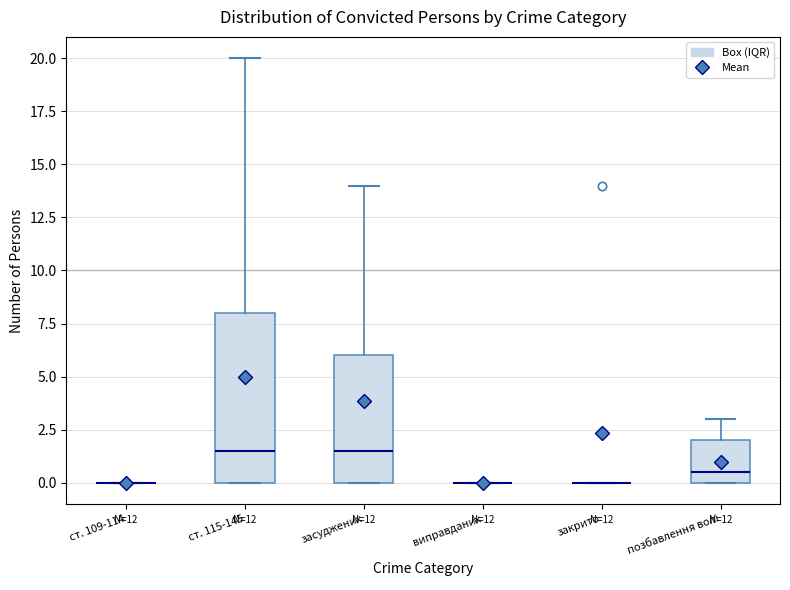

Reading left to right, transcribe this box plot: for each box, give where its median line is, the range the box spans, and where its two whiskers end, as read against the y-axis. The values are not printed on the chart, so give them approximately, as read against the axis.

ст. 109-114: box collapsed to a line at 0.0, whiskers 0.0 to 0.0
ст. 115-145: median 1.5, box 0.0 to 8.0, whiskers 0.0 to 20.0
засуджених: median 1.5, box 0.0 to 6.0, whiskers 0.0 to 14.0
виправданих: box collapsed to a line at 0.0, whiskers 0.0 to 0.0
закрито: box collapsed to a line at 0.0, whiskers 0.0 to 0.0
позбавлення волі: median 0.5, box 0.0 to 2.0, whiskers 0.0 to 3.0